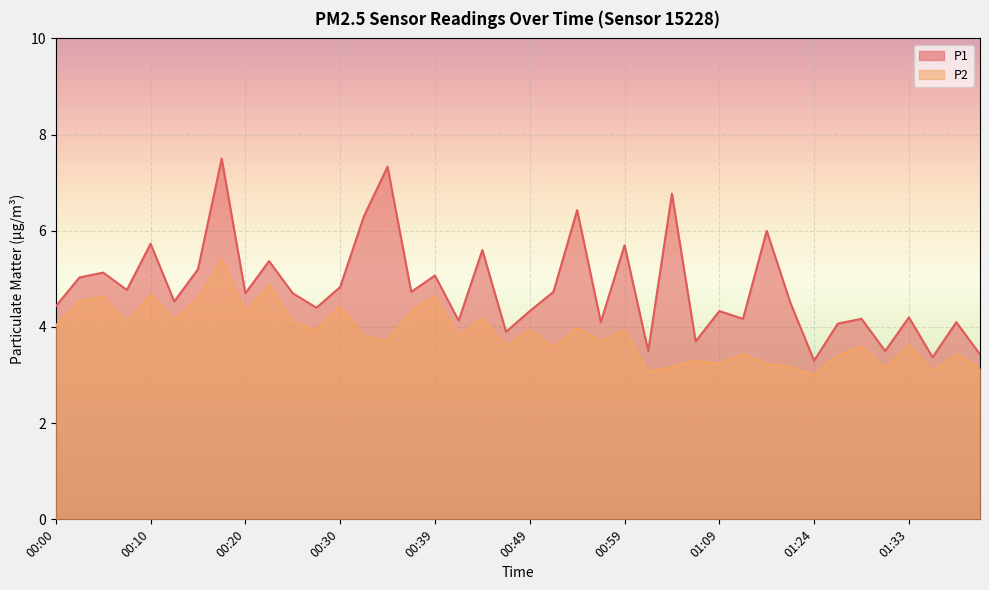

At 00:15, list the series in order from largest to smallest.

P1, P2